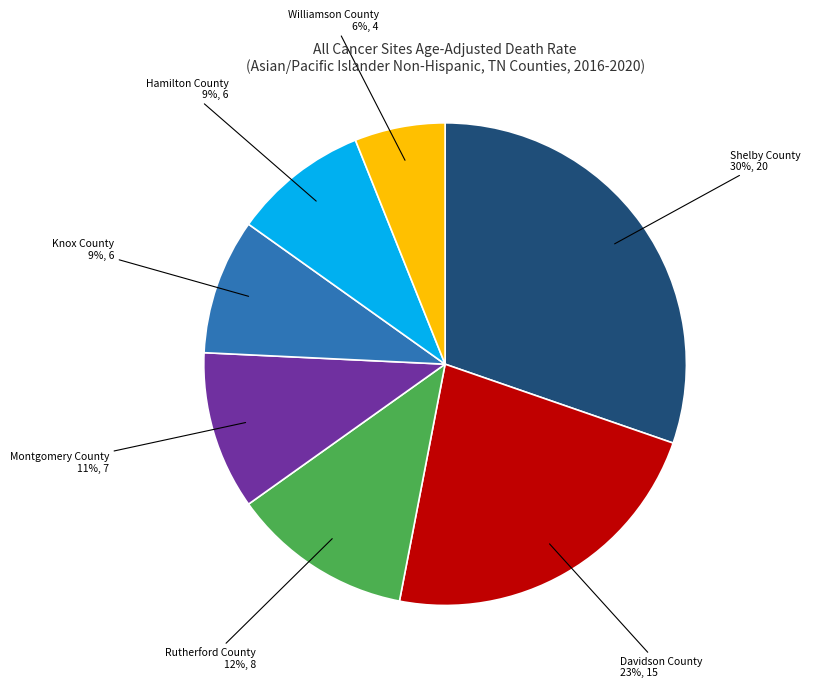

To the nearest percent, what percentage of the pie is Montgomery County?

11%